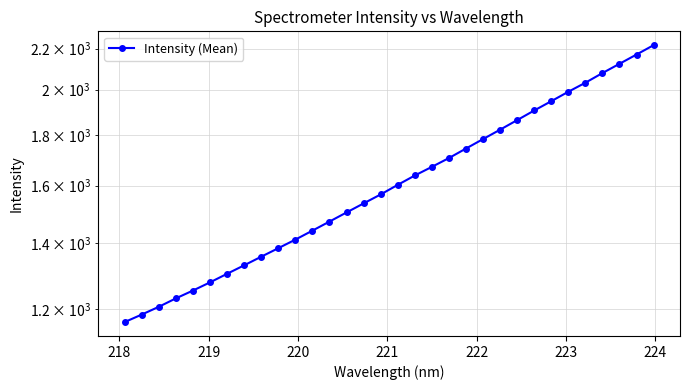

What is the label of the 31st point from the right?

218